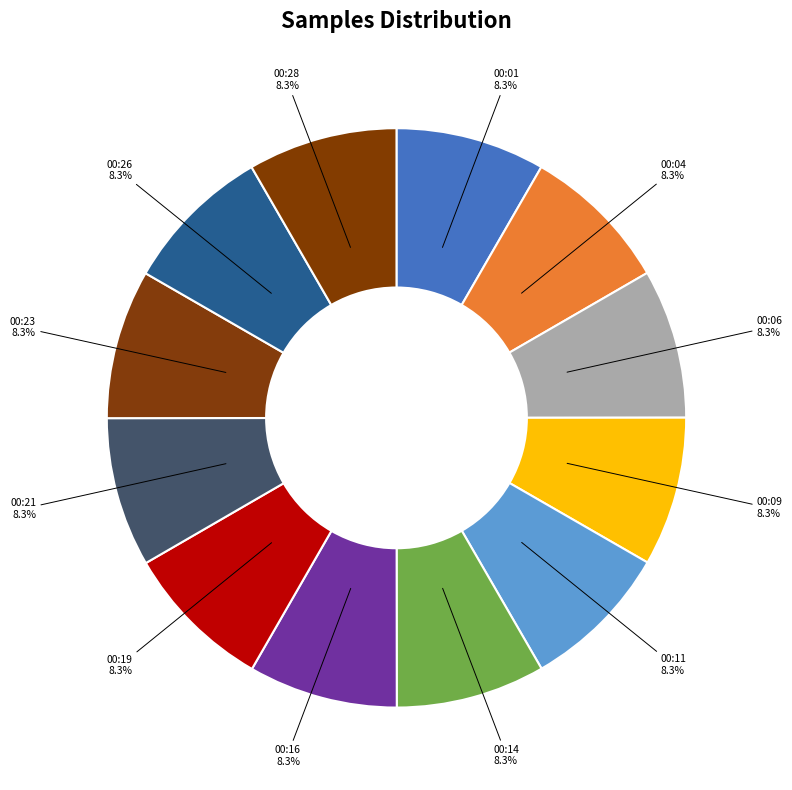

How many slices are in this pie chart?

12